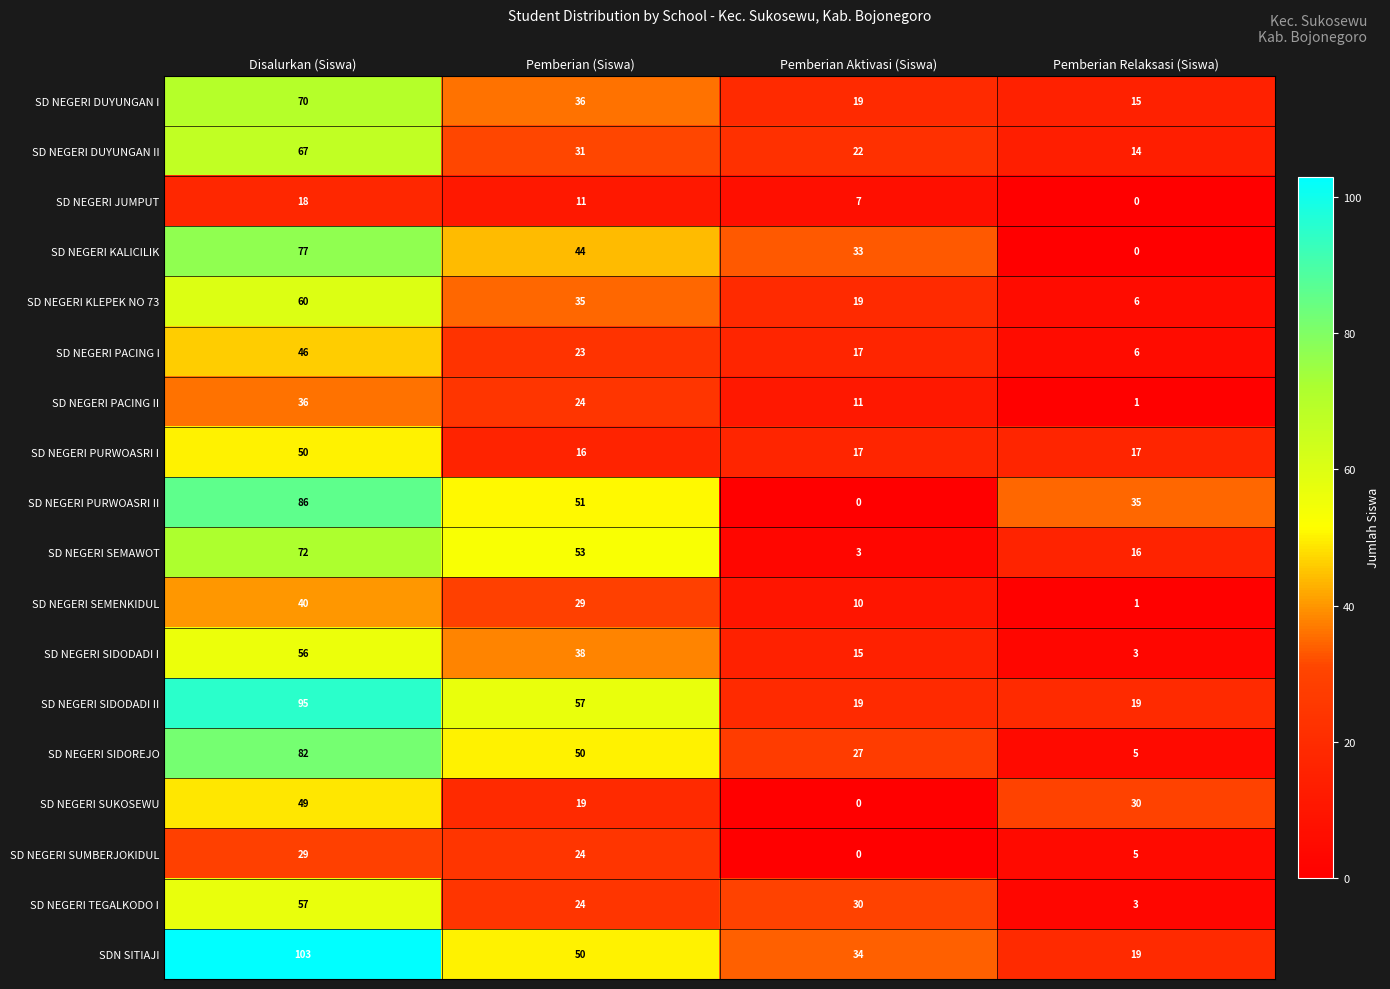

Between Disalurkan (Siswa) and Pemberian (Siswa), which series saw the biggest shift?

SDN SITIAJI